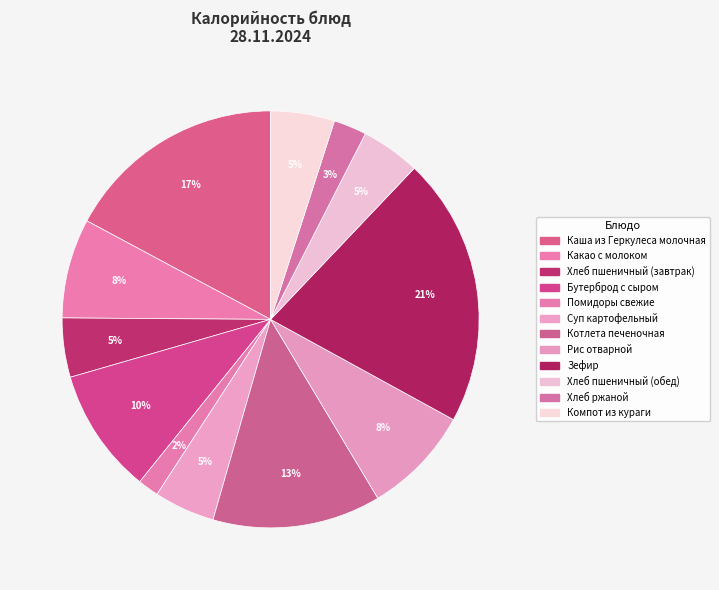

Is Компот из кураги the majority of the pie?

No